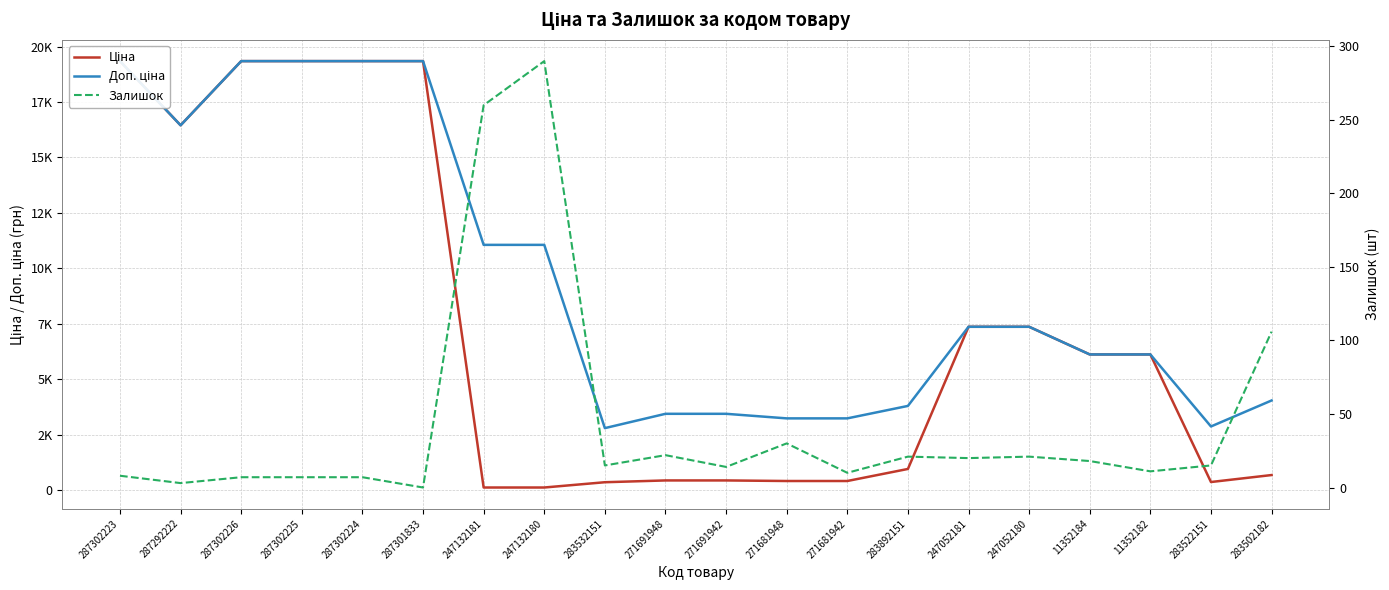

True or false: Залишок and Ціна intersect in this chart.

True